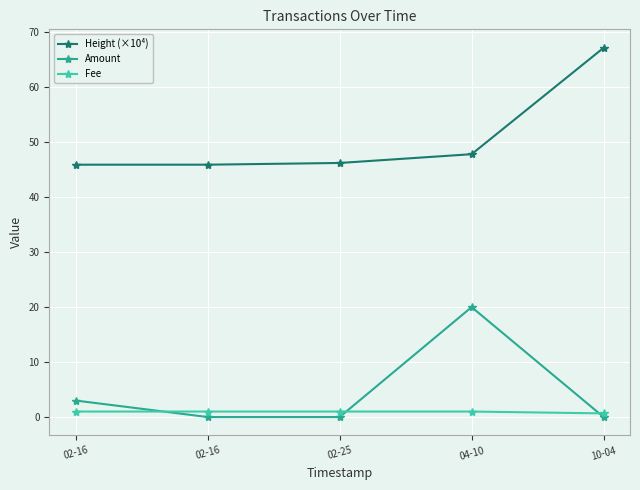

How many distinct data groups are displayed?

3